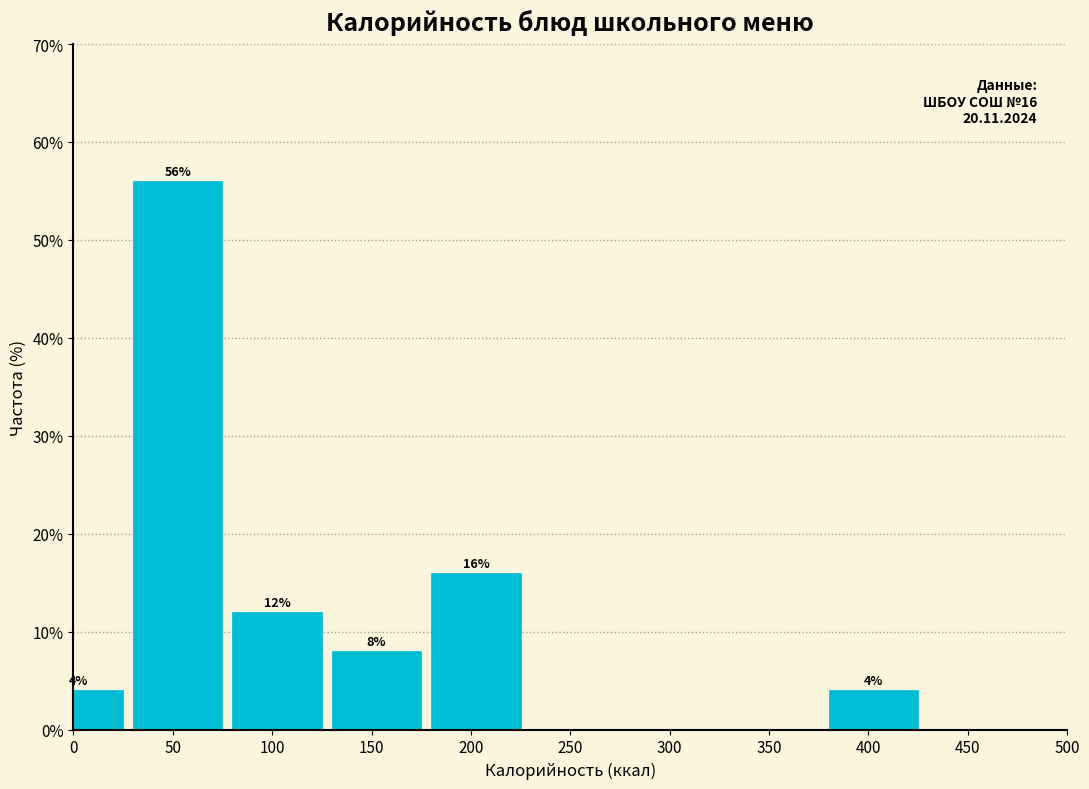

Reading right to left, list all the values displayed in this chart.

400=4.0	350=0.0	300=0.0	250=0.0	200=16.0	150=8.0	100=12.0	50=56.0	0=4.0